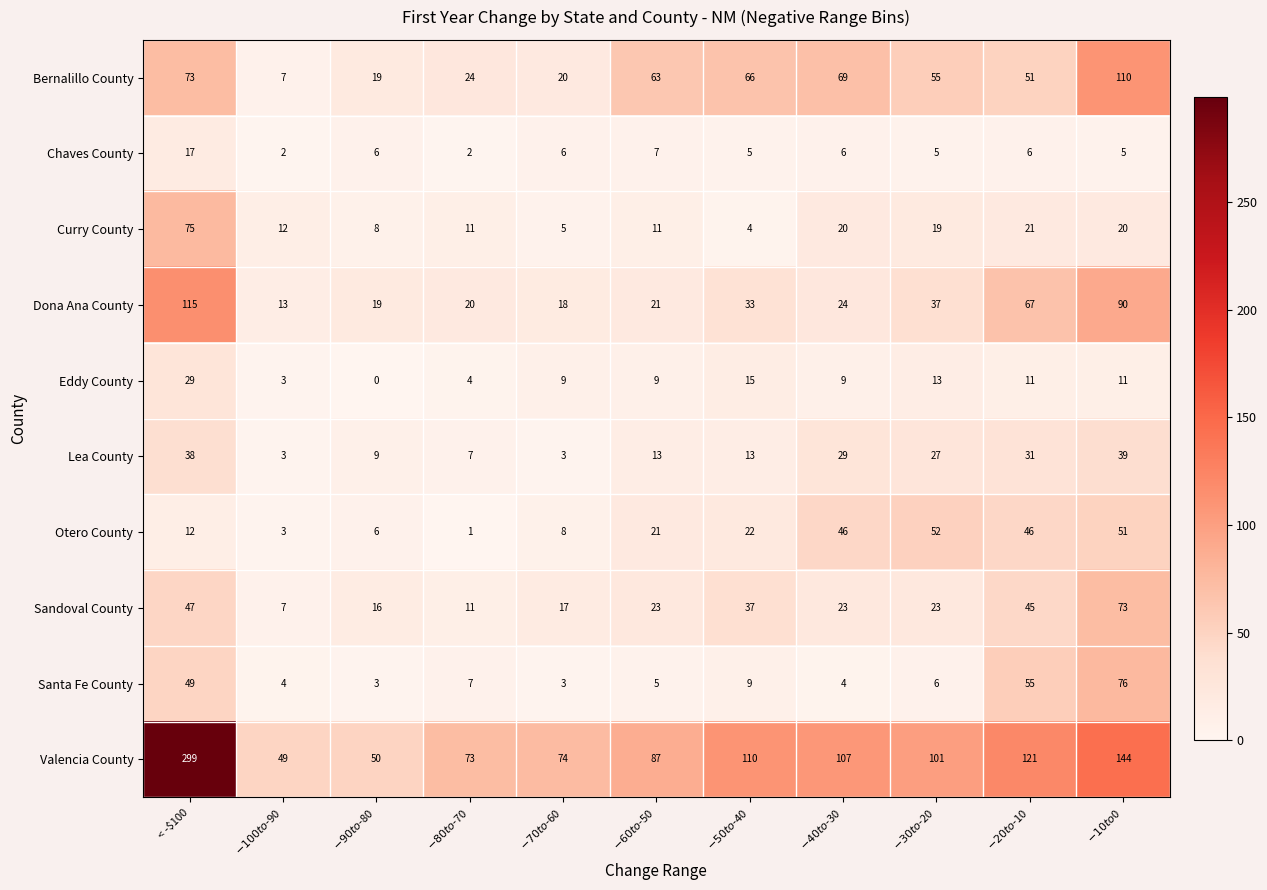

What is the spread (max minus min) of values at $-70 to $-60?

71